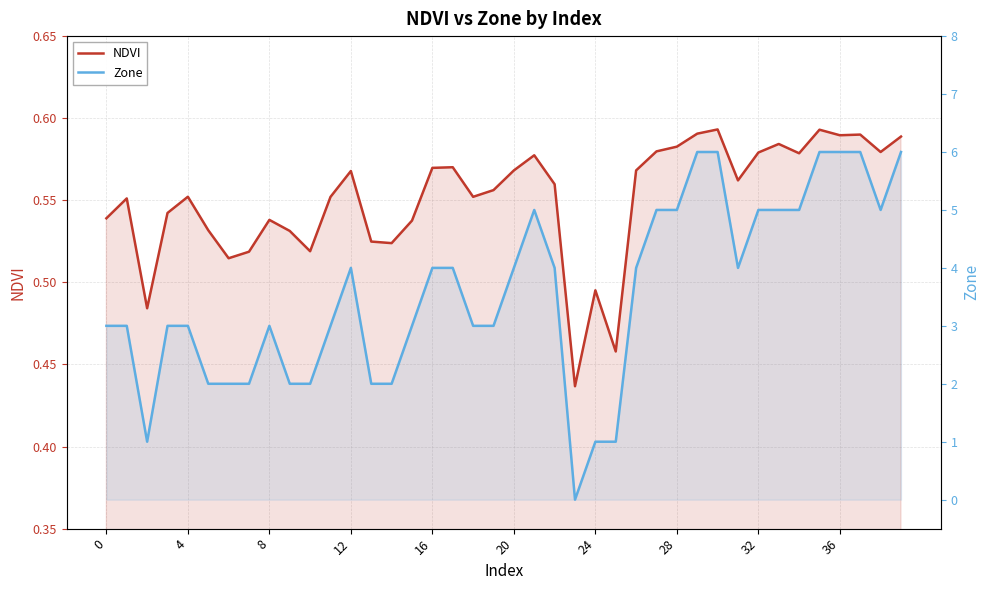

Which series changed the most between 16 and 36?

Zone